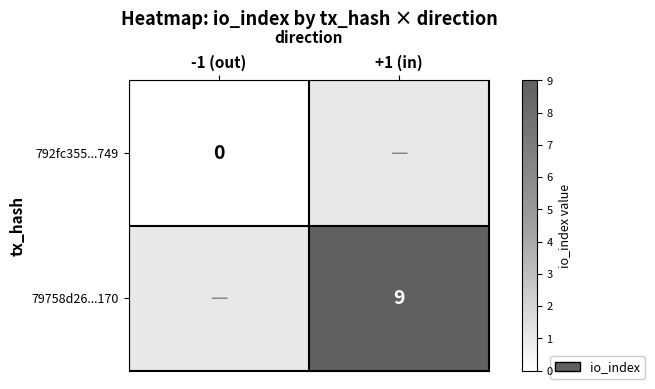

At how many categories does at least one series exceed 5?

1